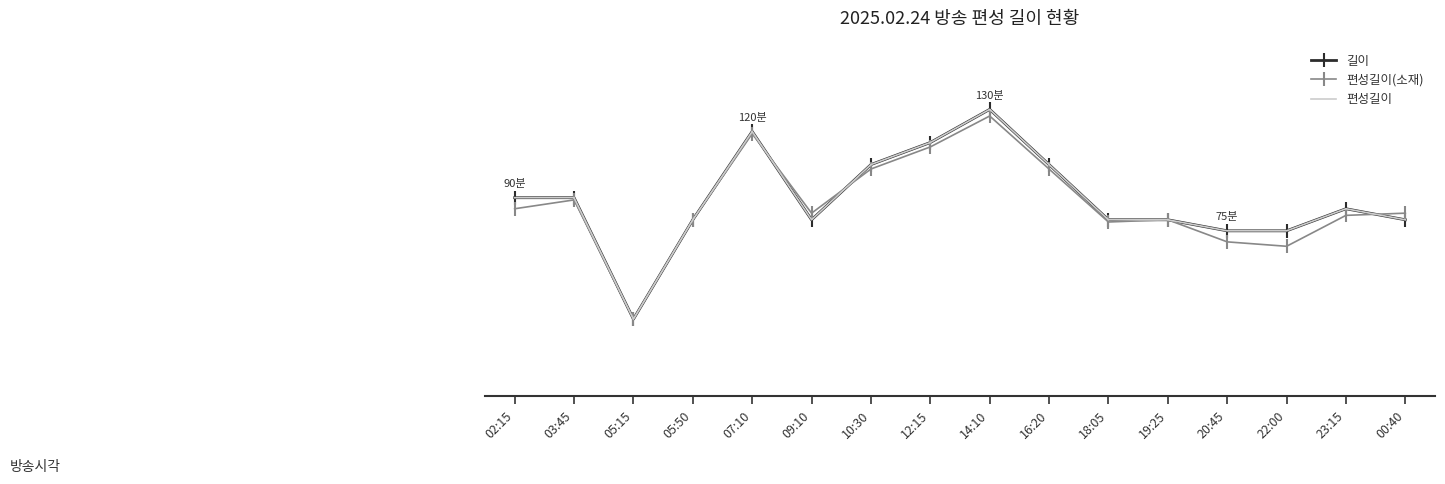

Rank the series by their maximum value, from lowest to highest.

편성길이(소재), 길이, 편성길이